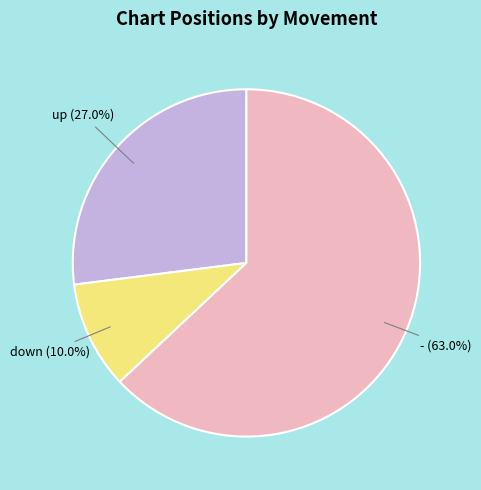

Is there any slice that represents more than half of the pie?

Yes